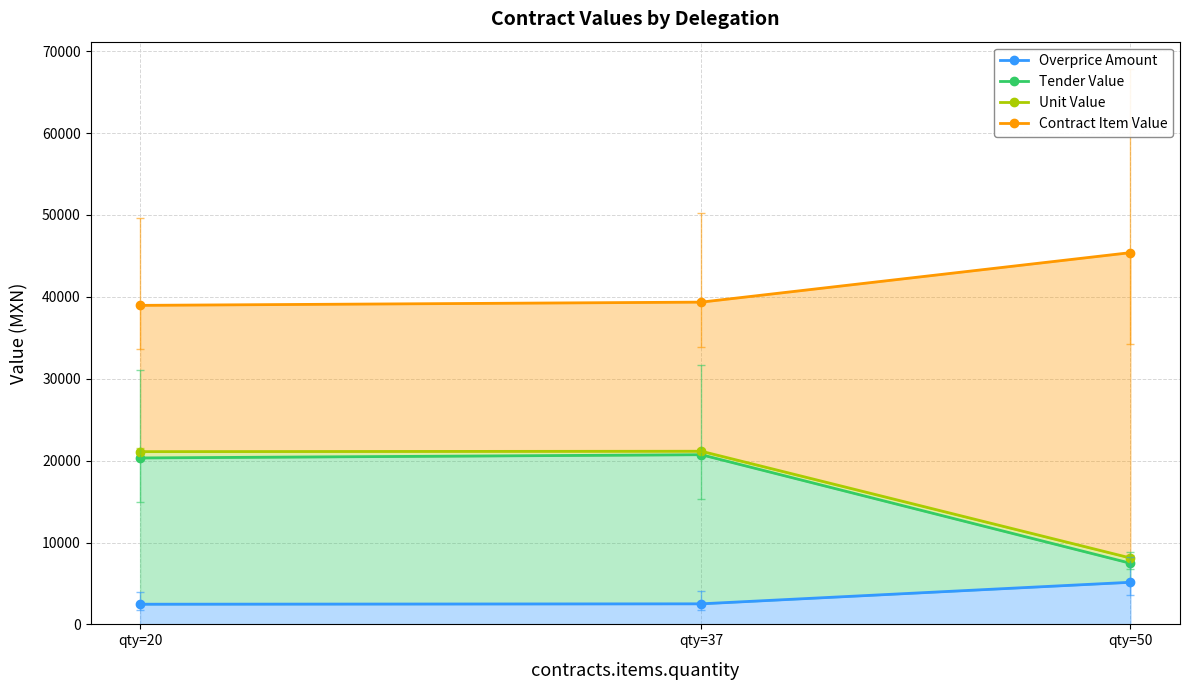

What is the value of the Unit Value point at the 2nd from the left?

21147.1